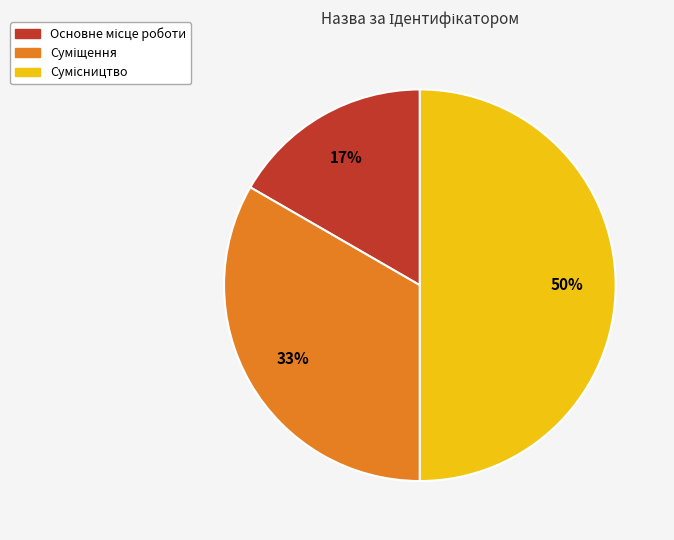

To the nearest percent, what is the difference between the largest and smallest slice percentages?

33%